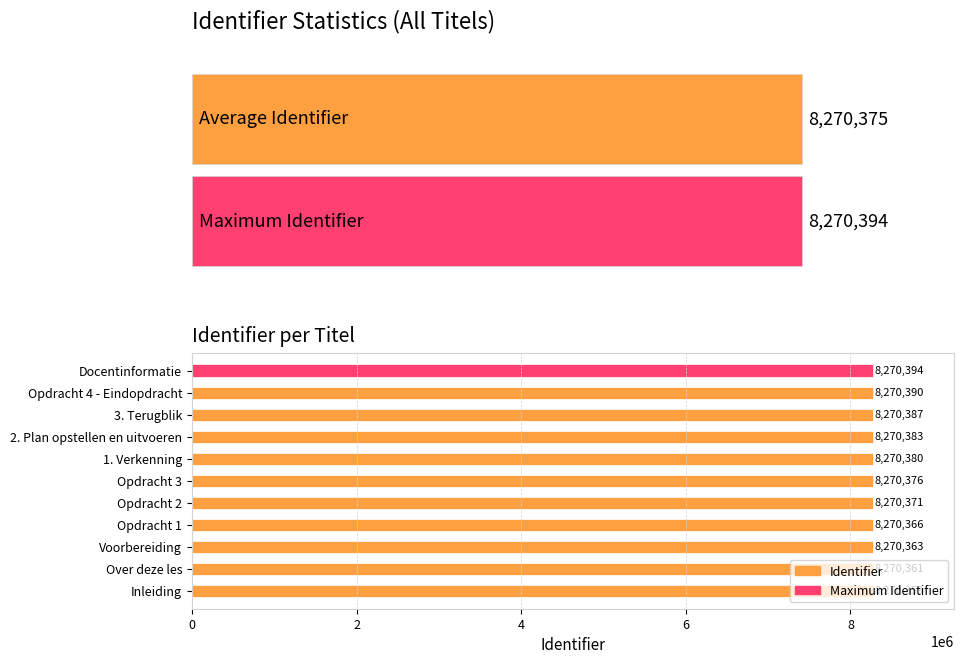

What is the ratio of the value at Over deze les to the value at Opdracht 2?

1.0